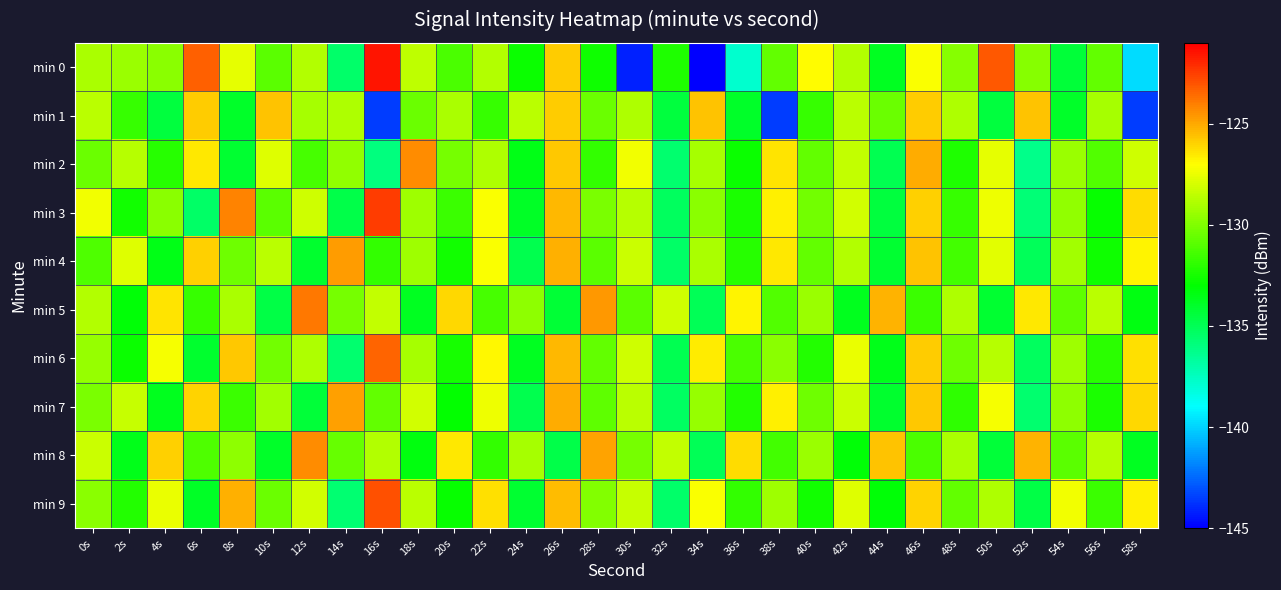

At which category is the sum across all series the highest?

46s